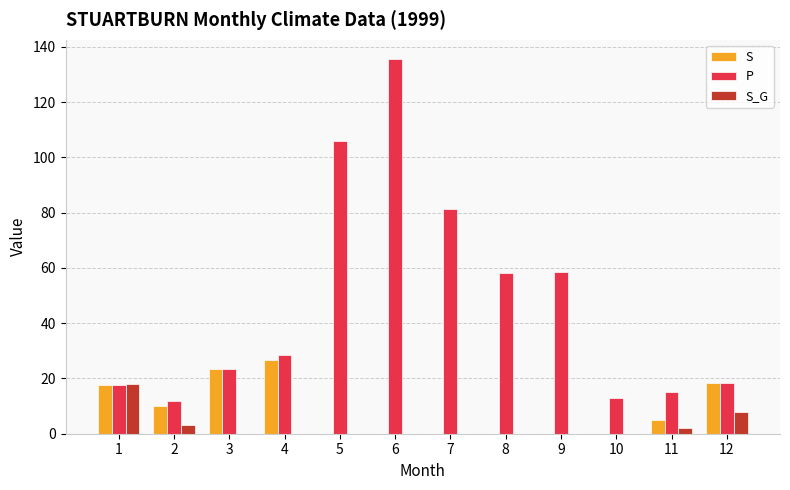

The value of S at 1 is 30.2. True or false?

False